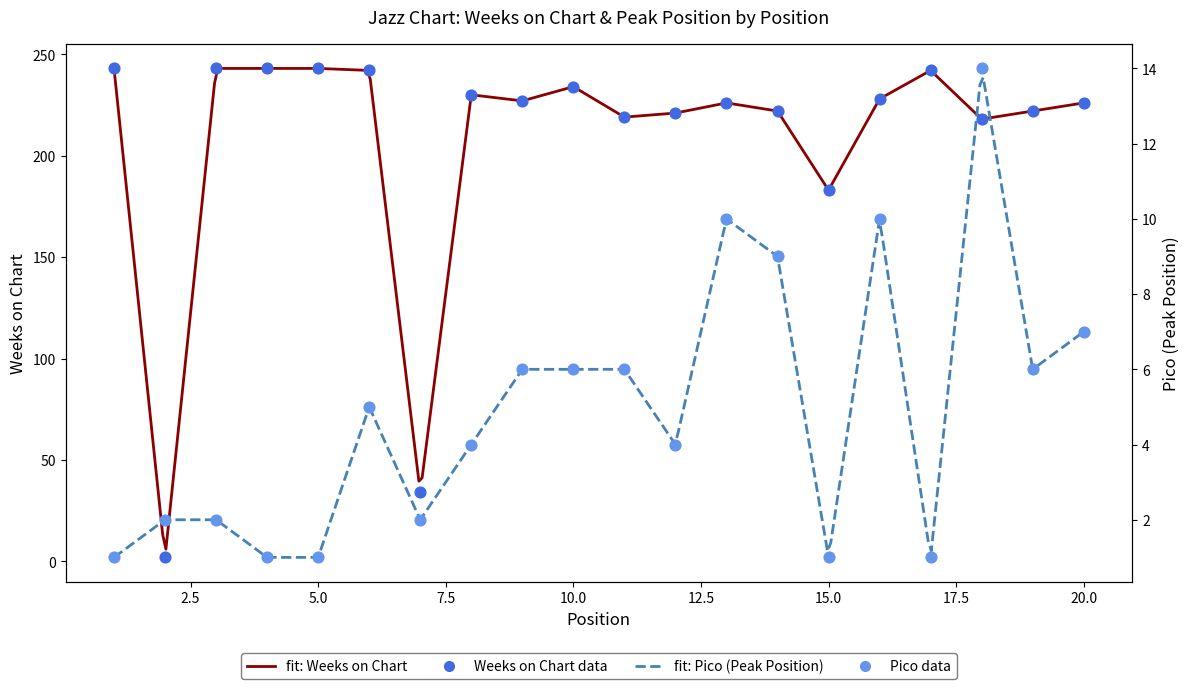

Which series has the largest Y range (max minus min)?

Weeks on Chart